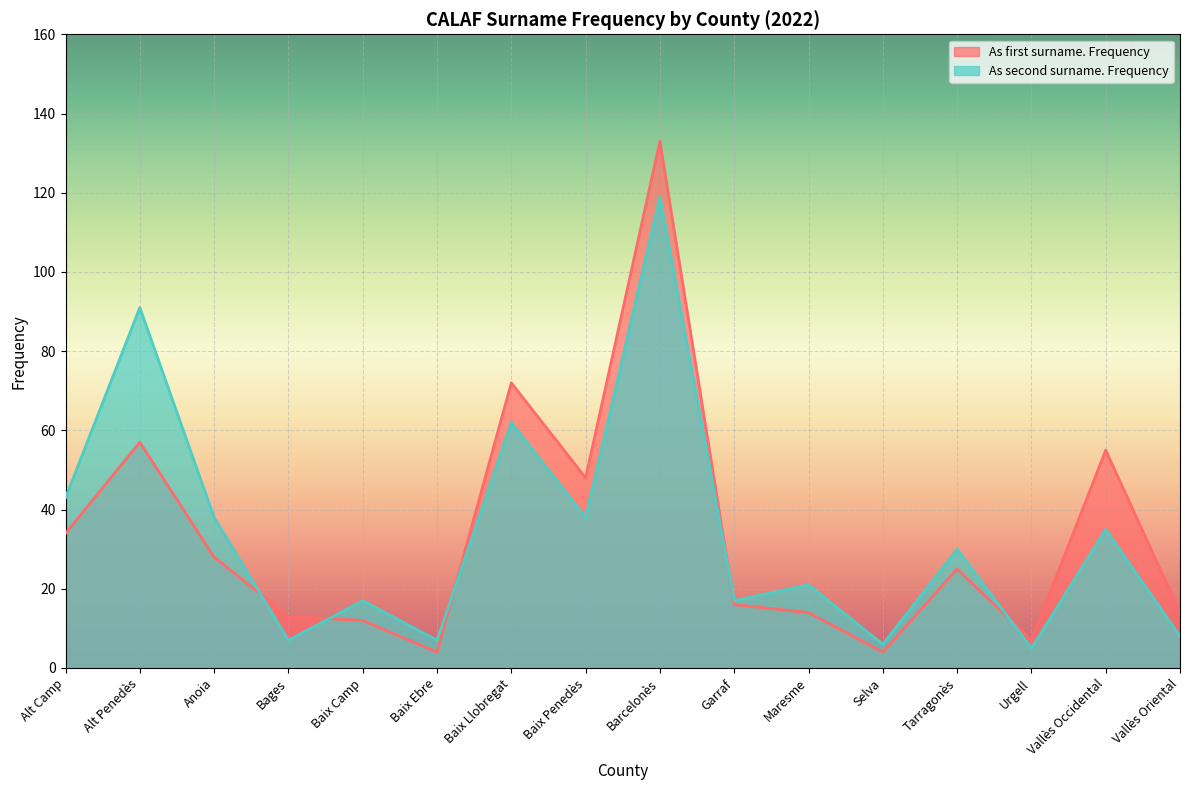

Rank the categories by As second surname. Frequency value from highest to lowest.

Barcelonès, Alt Penedès, Baix Llobregat, Alt Camp, Anoia, Baix Penedès, Vallès Occidental, Tarragonès, Maresme, Baix Camp, Garraf, Vallès Oriental, Bages, Baix Ebre, Selva, Urgell